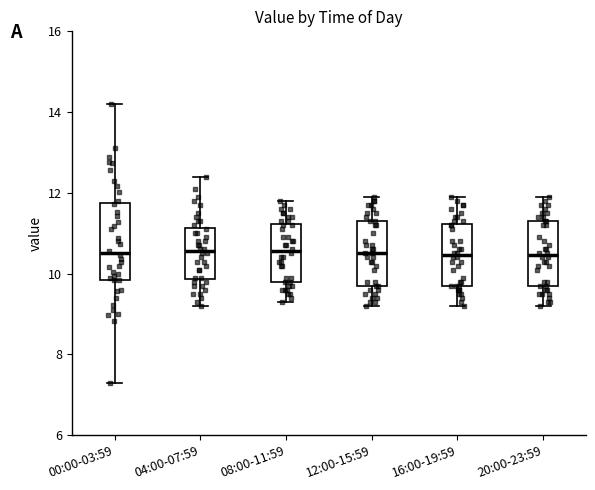

Reading left to right, read every box against the y-axis: the position of its median line, the range the box covers, and the ends of its whiskers. The values are not printed on the chart, so give them approximately, as read against the axis.

00:00-03:59: median 10.6, box 9.8 to 11.8, whiskers 7.4 to 14.2
04:00-07:59: median 10.6, box 9.8 to 11.2, whiskers 9.2 to 12.4
08:00-11:59: median 10.6, box 9.8 to 11.2, whiskers 9.4 to 11.8
12:00-15:59: median 10.6, box 9.8 to 11.4, whiskers 9.2 to 12.0
16:00-19:59: median 10.4, box 9.8 to 11.2, whiskers 9.2 to 12.0
20:00-23:59: median 10.4, box 9.8 to 11.4, whiskers 9.2 to 12.0